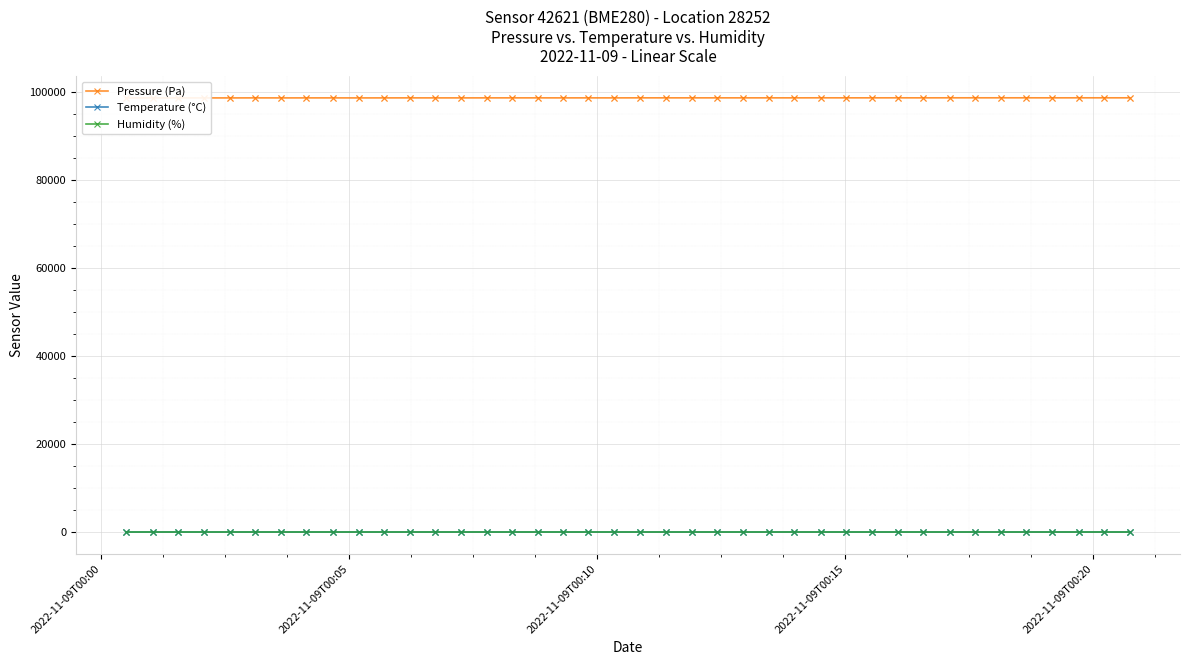

Which series contains the lowest Y value?

Temperature (°C)